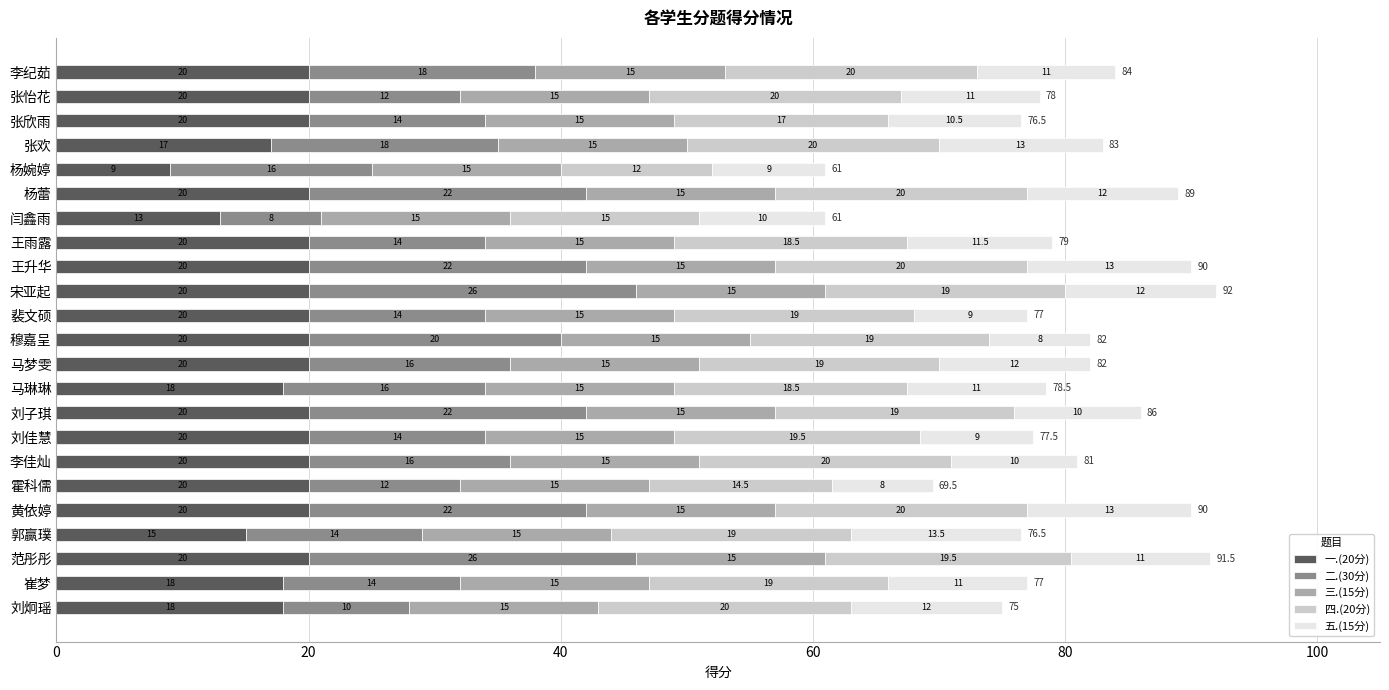

What is the sum of all 一.(20分) values?

428.0